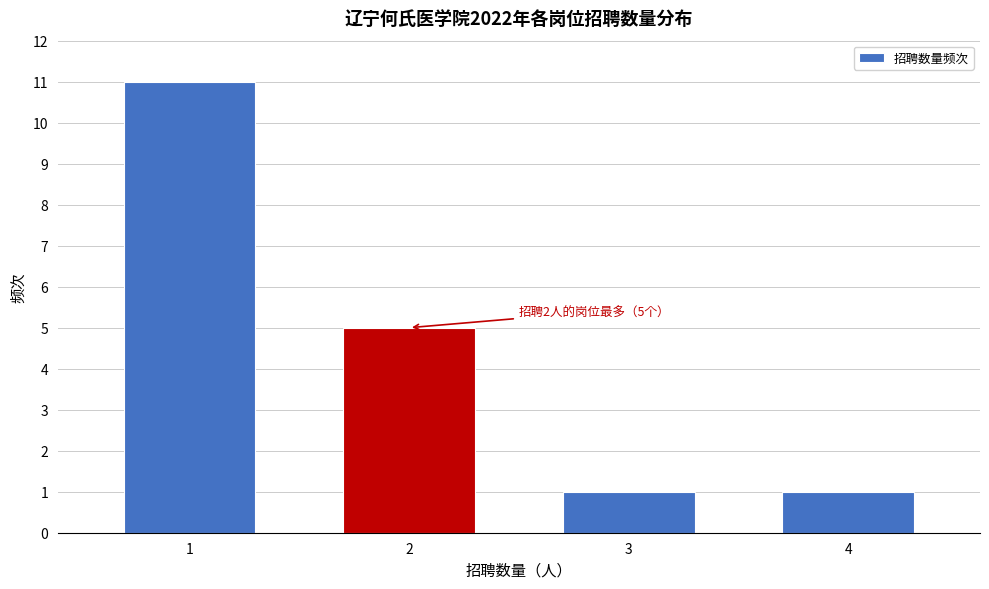

Reading left to right, list all the values displayed in this chart.

1=11	2=5	3=1	4=1